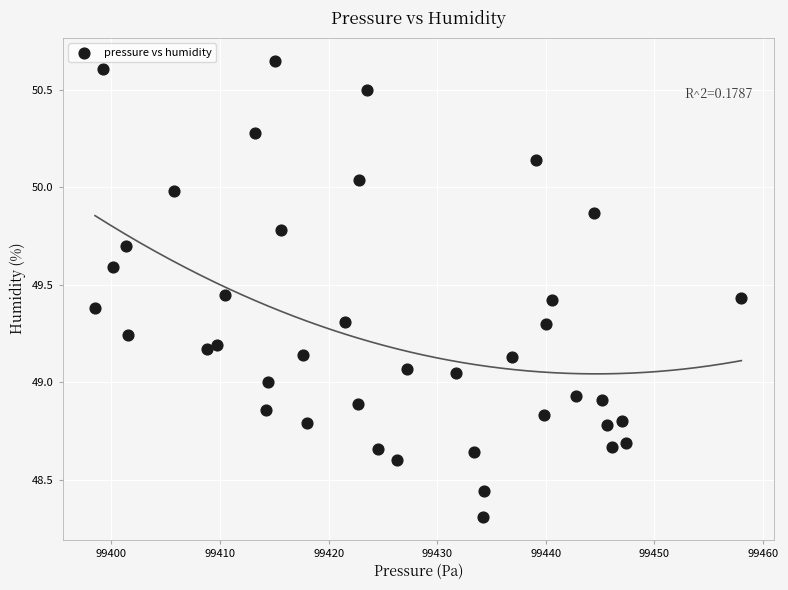

What is the range of Y values (max minus min)?

2.3